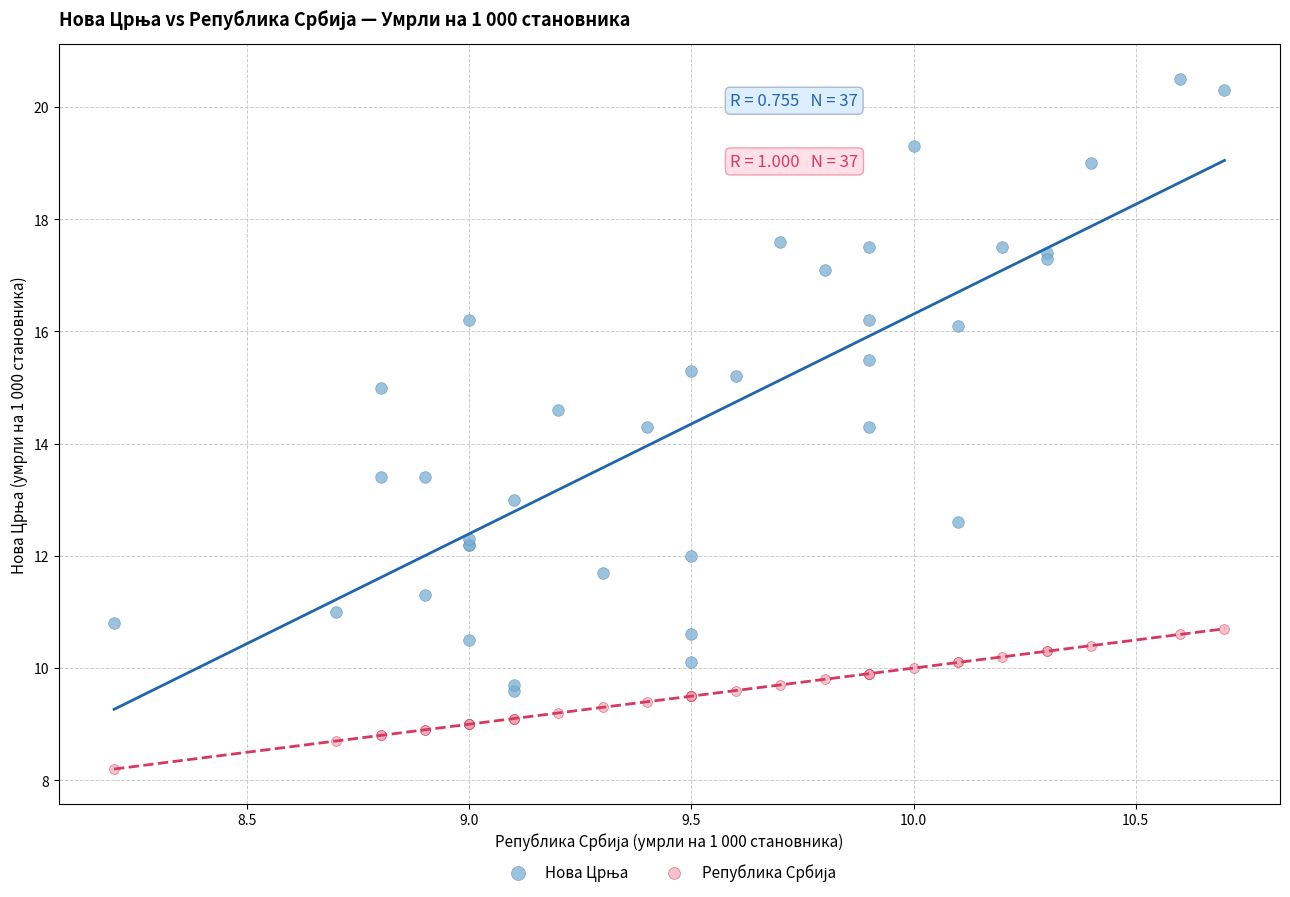

What is the X range (max minus min) for the scatter plot?

2.5